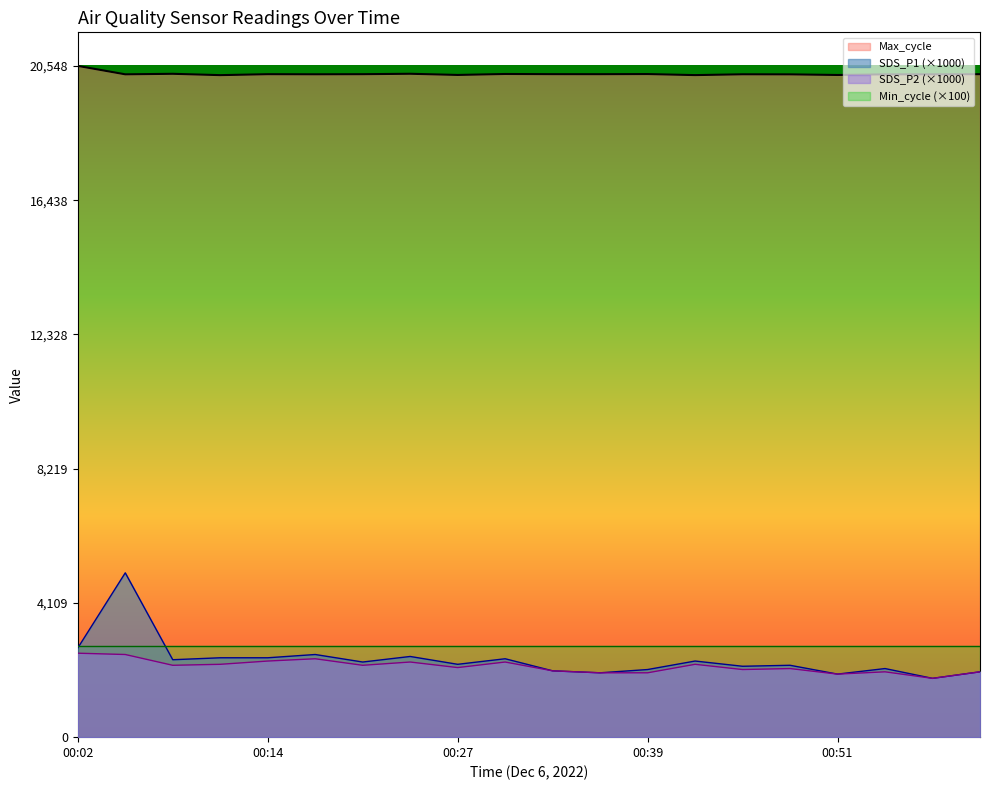

What is the spread (max minus min) of values at 00:54?

18289.0